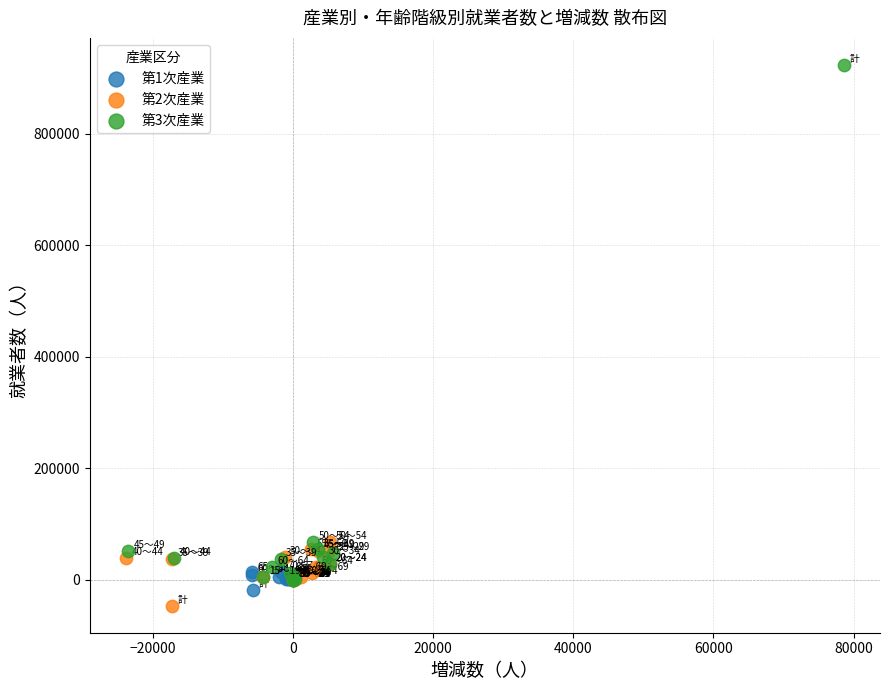

Which series reaches the maximum Y coordinate?

第3次産業